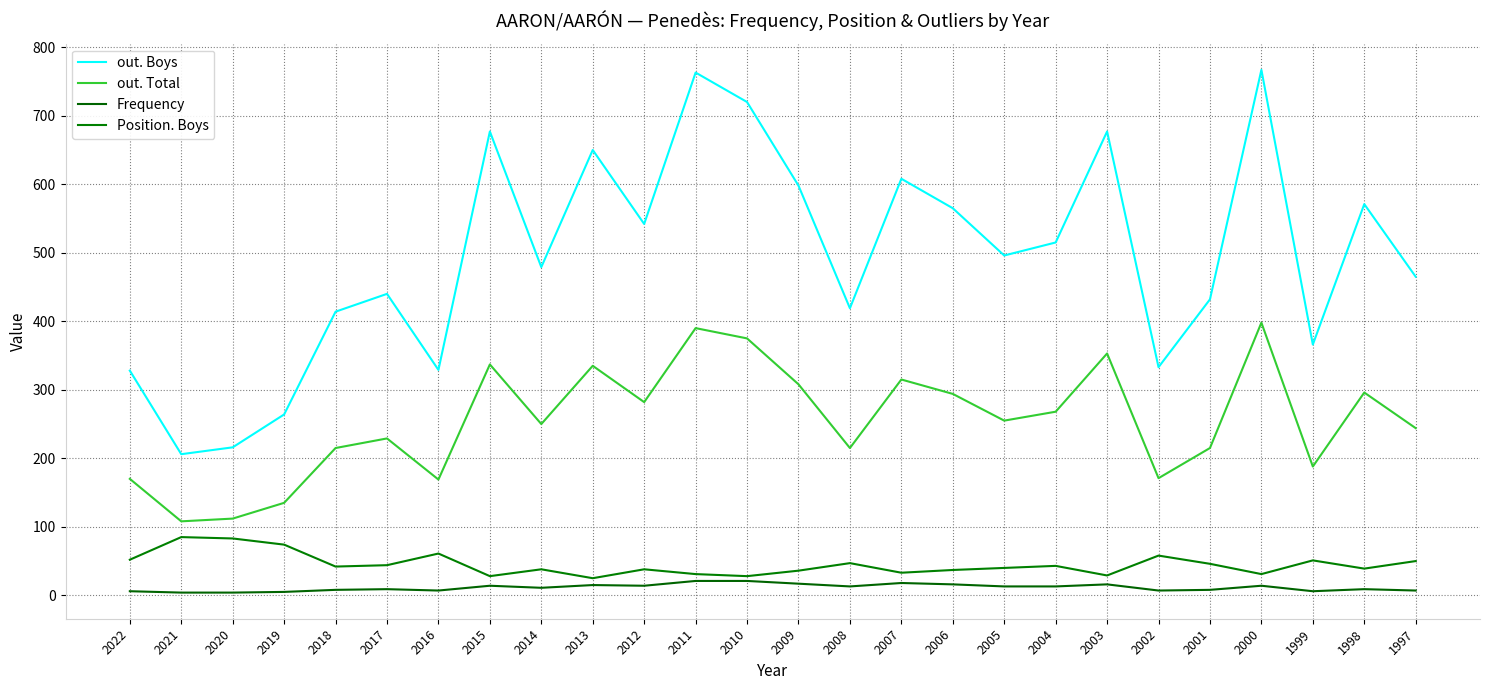

Reading left to right, what are all the values shown in this chart?

out. Boys: 328	206	216	264	414	440	329	677	479	650	542	763	720	598	419	608	565	496	515	677	333	432	767	366	571	465
out. Total: 170	108	112	135	215	229	169	337	250	335	282	390	375	308	215	315	294	255	268	353	171	215	398	188	296	244
Frequency: 6	4	4	5	8	9	7	14	11	15	14	21	21	17	13	18	16	13	13	16	7	8	14	6	9	7
Position. Boys: 52	85	83	74	42	44	61	28	38	25	38	31	28	36	47	33	37	40	43	29	58	46	31	51	39	50